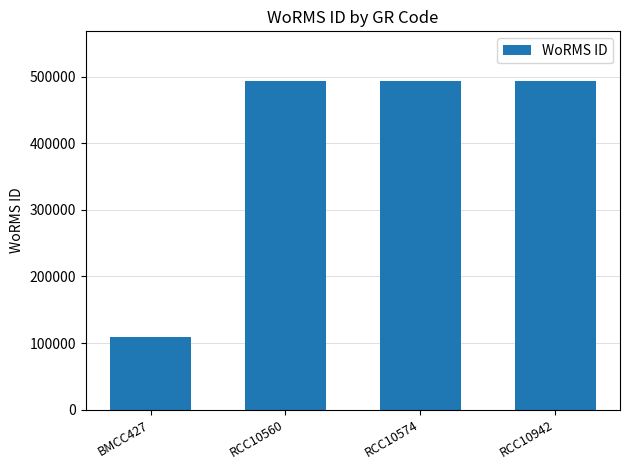

What is the difference between the maximum and minimum values?

384551